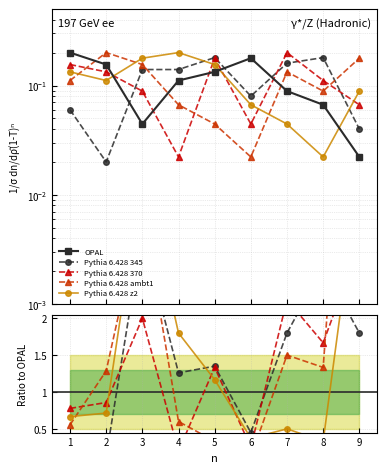

Where do Pythia 6.428 370 and Pythia 6.428 ambt1 first cross each other?

1 and 2